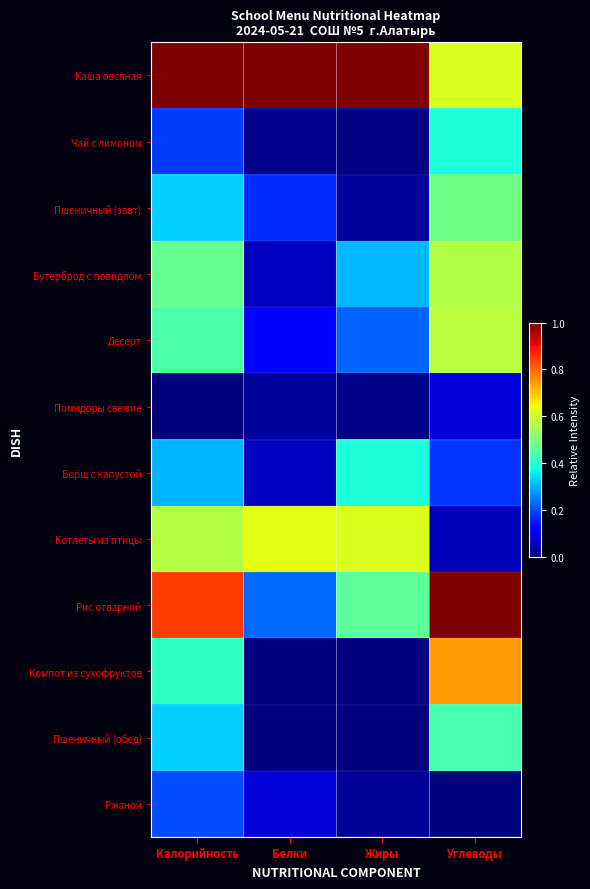

How many distinct data groups are displayed?

12